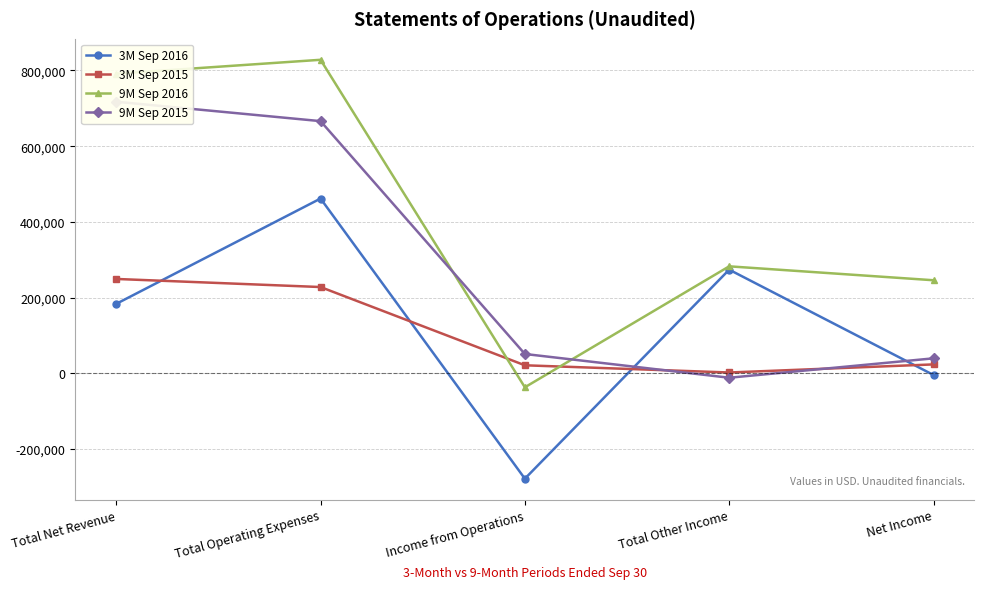

Reading left to right, extract all data points from this chart.

3M Sep 2016: 183591	461709	-278118	273883	-4235
3M Sep 2015: 249363	228006	21357	2331	23688
9M Sep 2016: 791407	828156	-36749	282688	245939
9M Sep 2015: 717369	666143	51226	-11504	39722